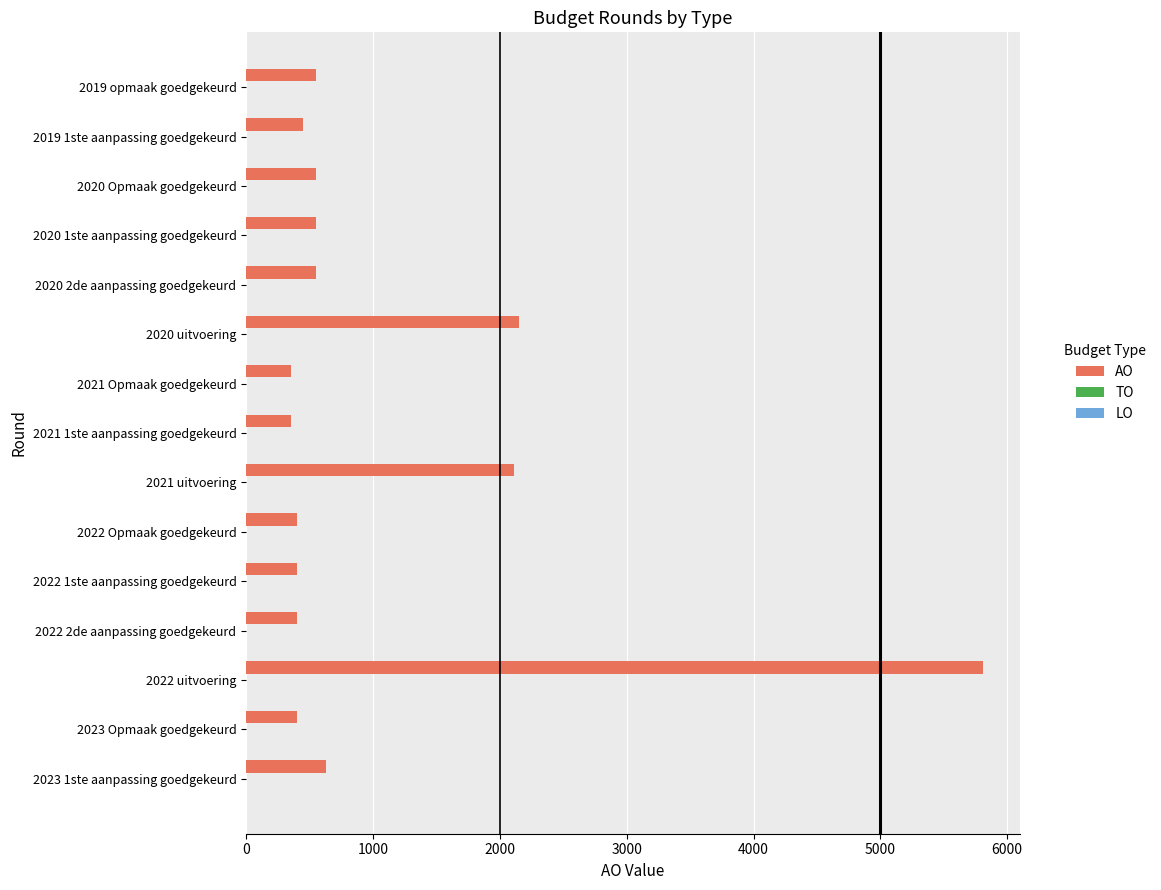

Is it true that the value at 2023 1ste aanpassing goedgekeurd is 630?

True